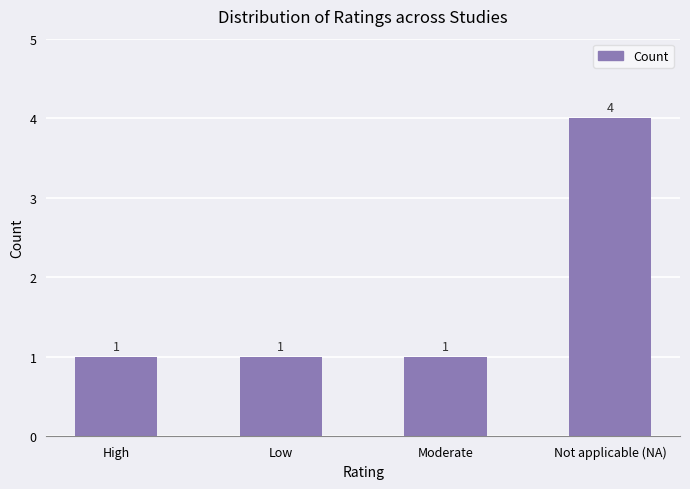

Reading left to right, extract all data points from this chart.

High=1	Low=1	Moderate=1	Not applicable (NA)=4